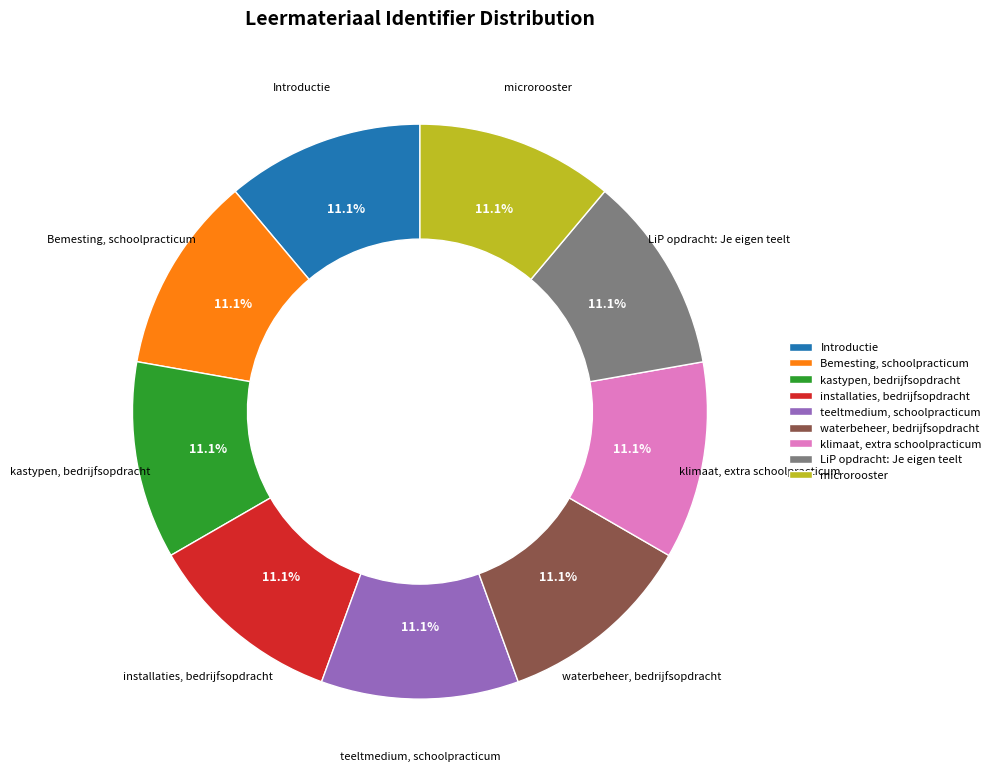

Approximately how many times larger is the value at klimaat, extra schoolpracticum compared to Bemesting, schoolpracticum?

1.0